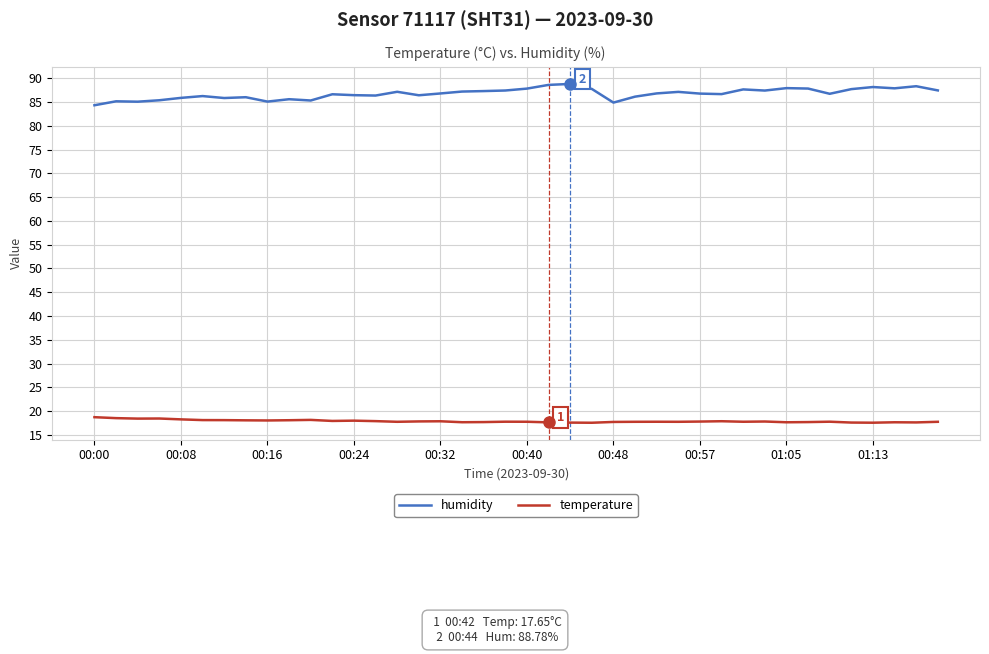

List the series in order of their peak value, lowest first.

temperature, humidity